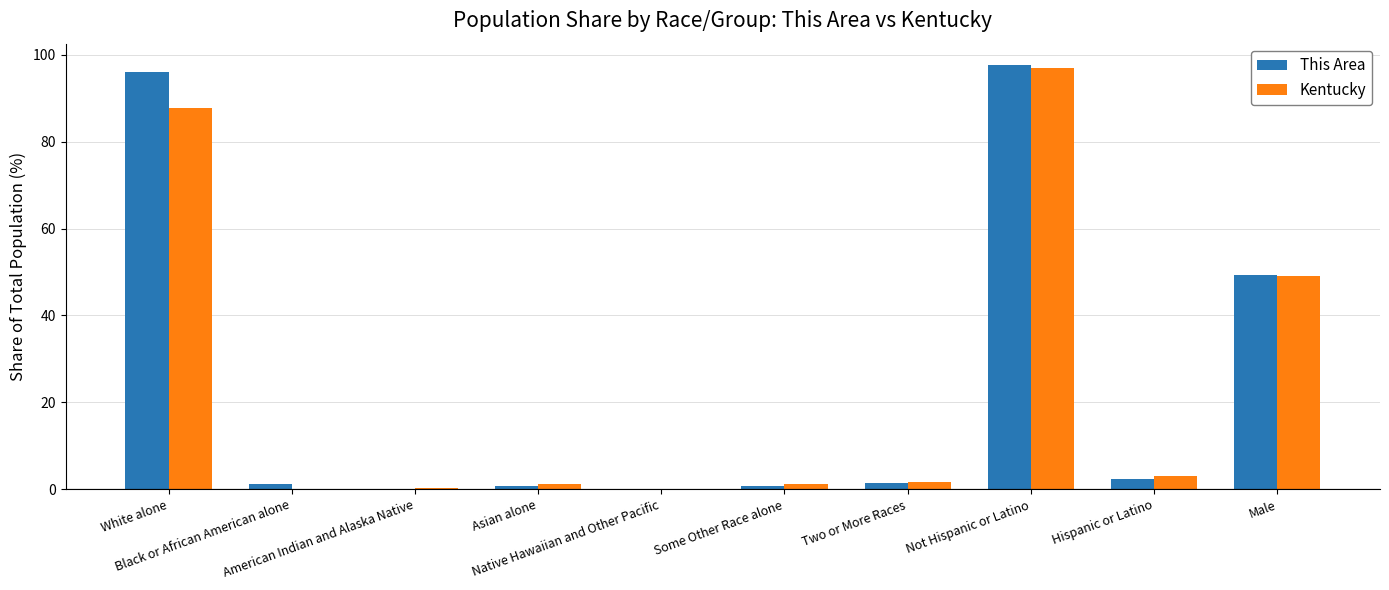

What is the highest value of the Kentucky series?

96.9